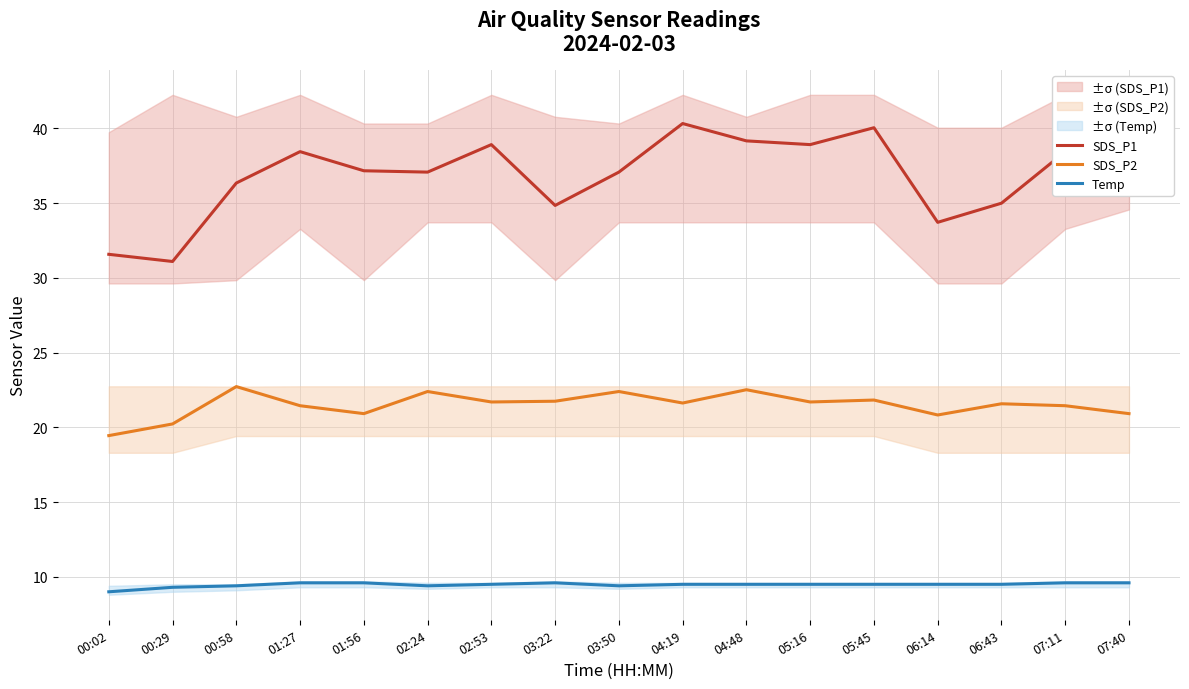

What is the sum of all Temp values?

161.0